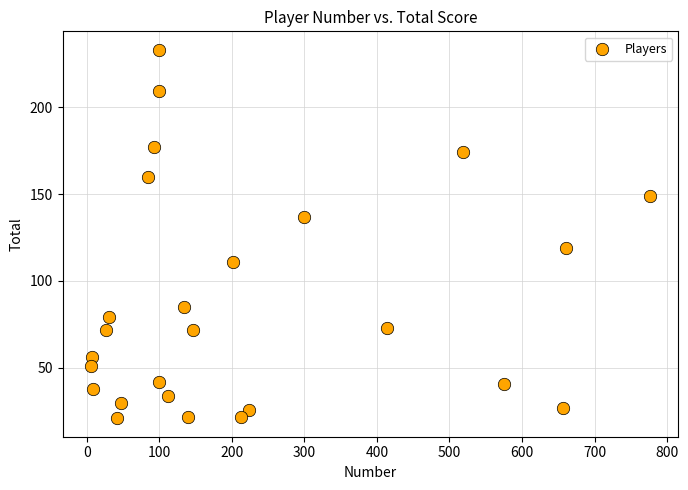

What is the range of Y values (max minus min)?

212